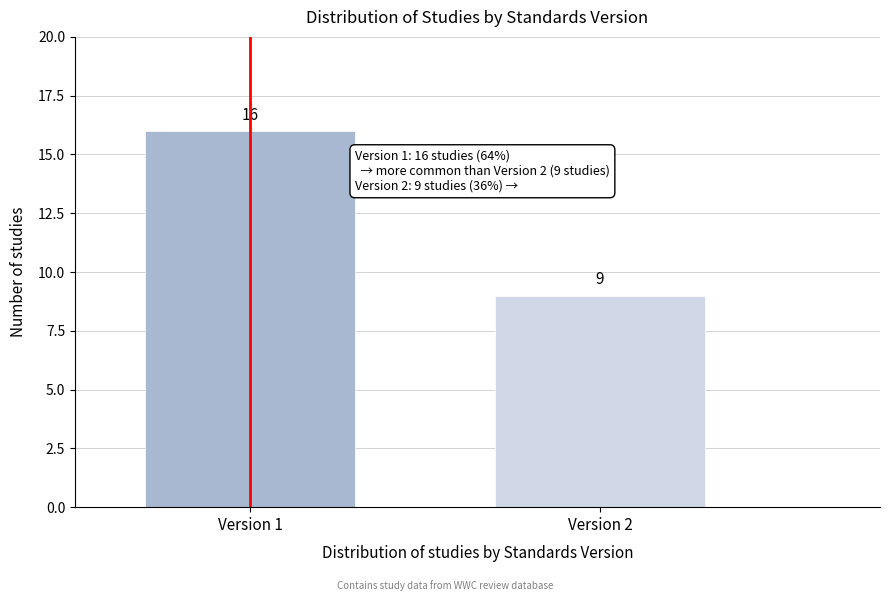

Reading left to right, extract all data points from this chart.

Version 1=16	Version 2=9